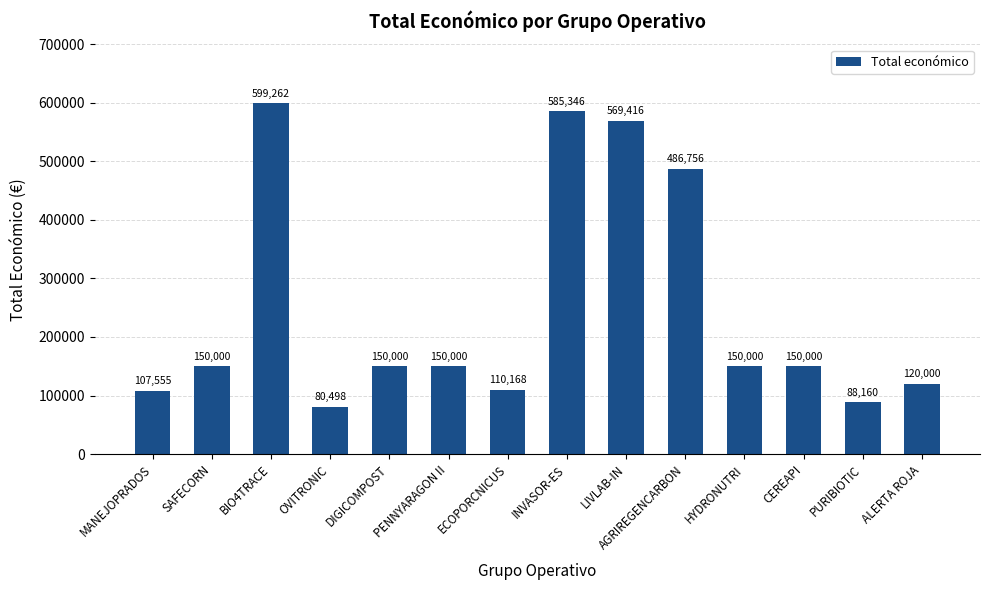

How many categories are shown in the chart?

14